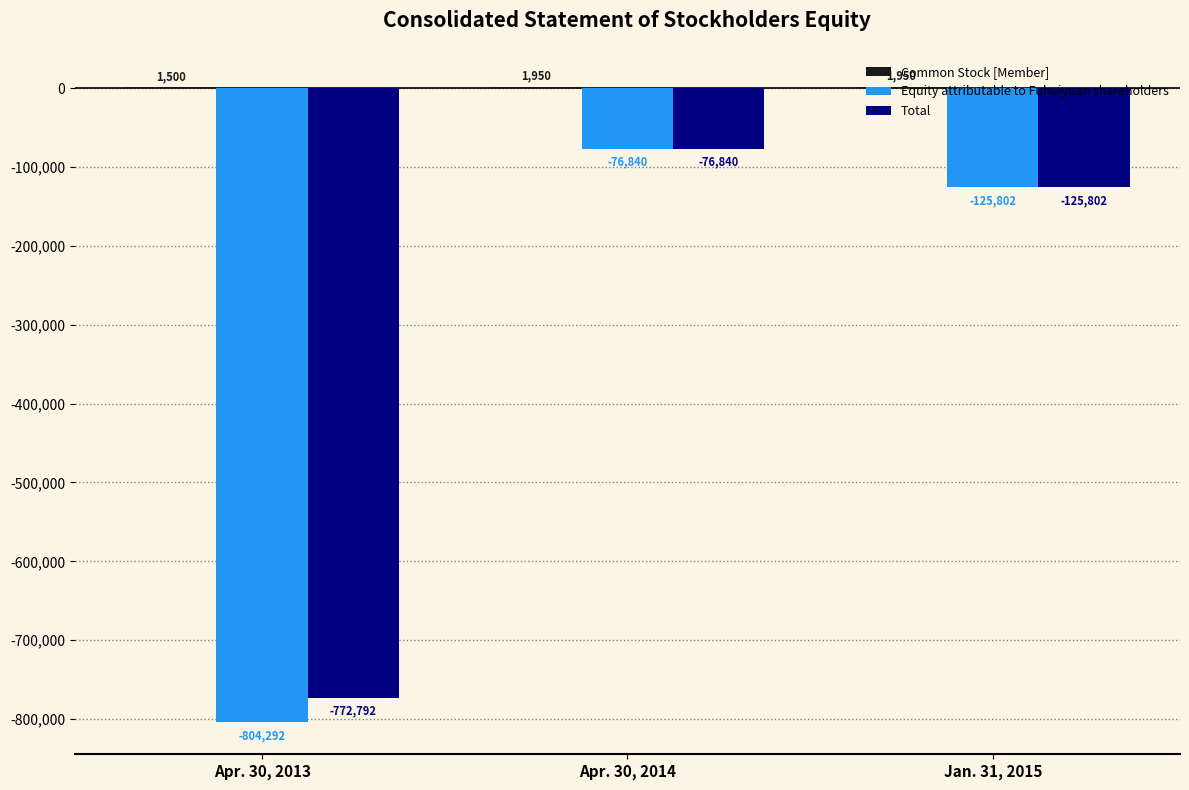

What value does the Total series have at Apr. 30, 2013, to the nearest 10?

-772790